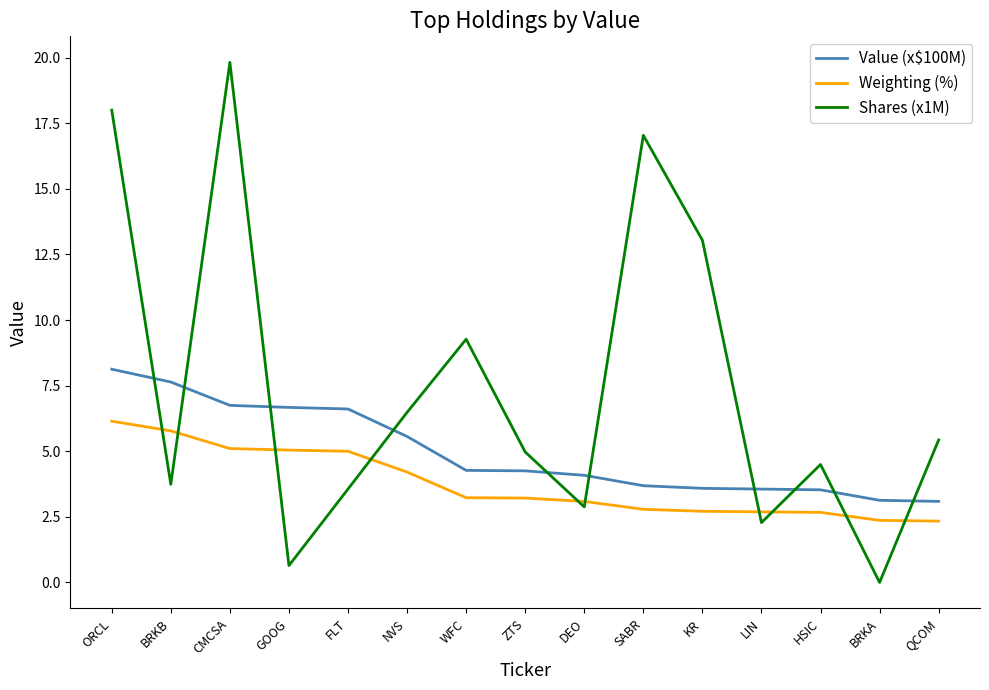

Between which two adjacent categories do Value (x$100M) and Shares (x1M) first intersect?

ORCL and BRKB